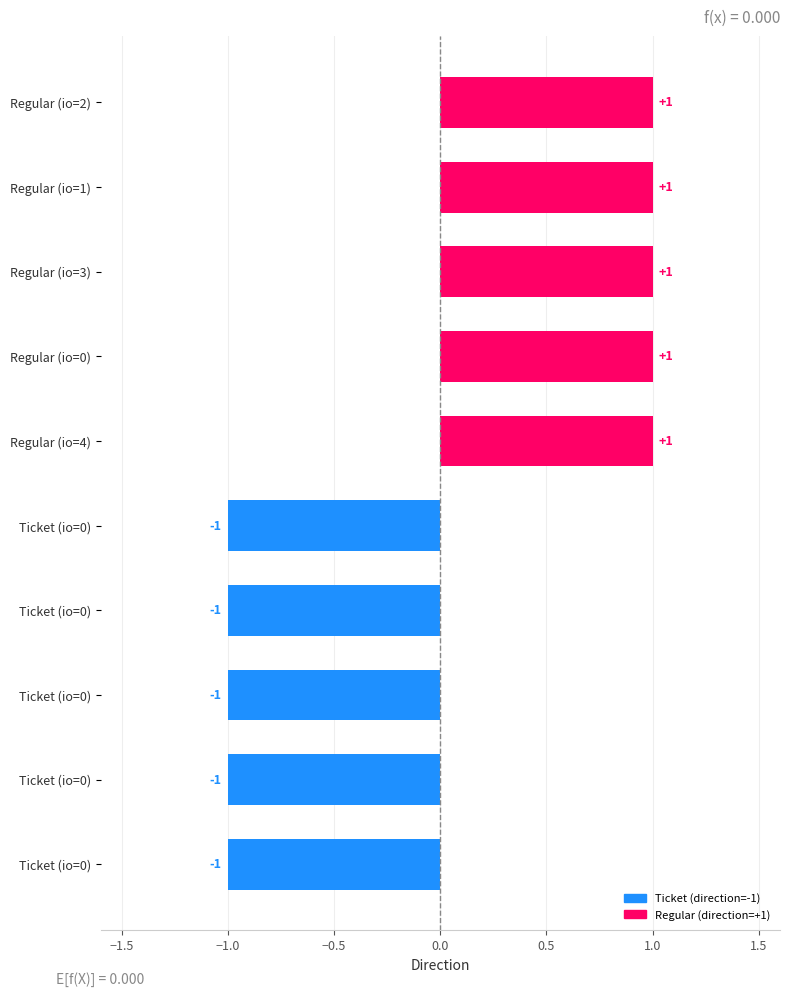

Are the bars grouped side by side (vs. stacked)?

No